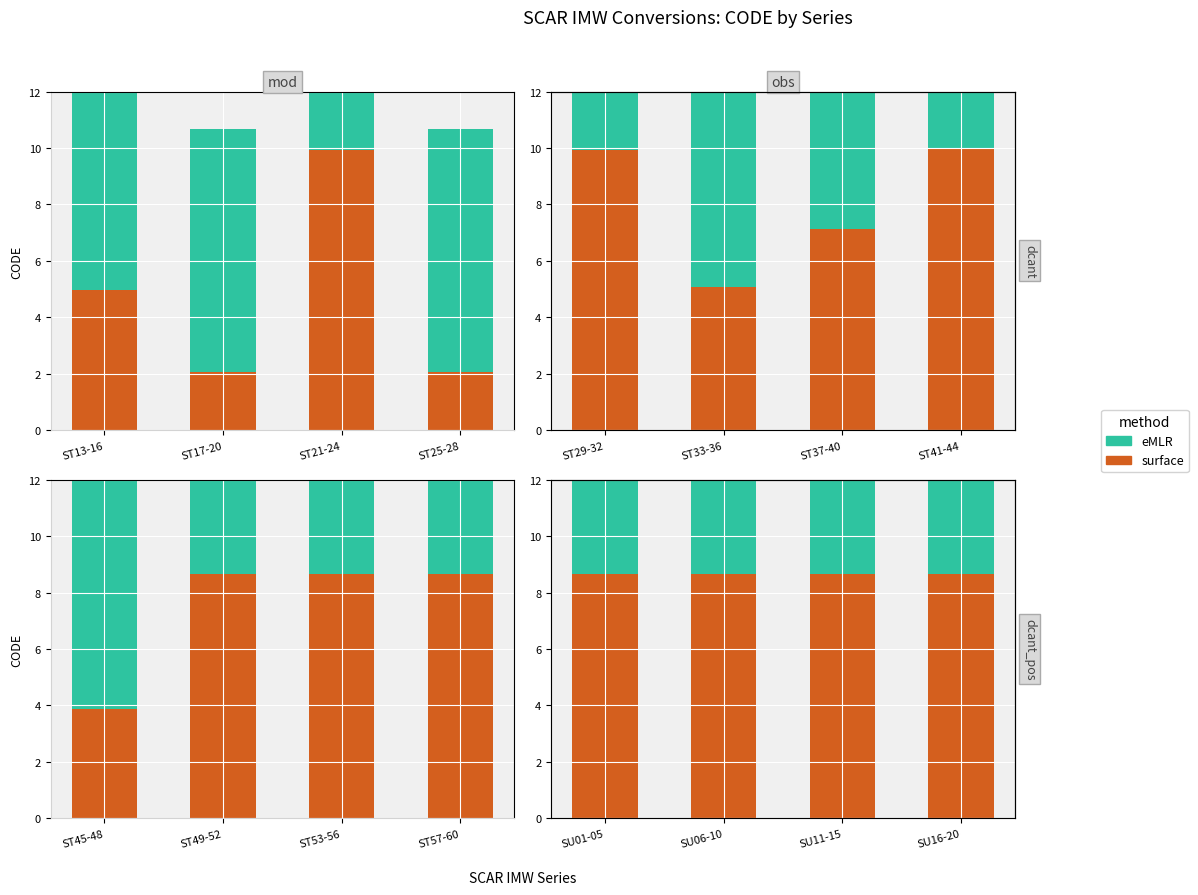

How many categories are shown in the chart?

4